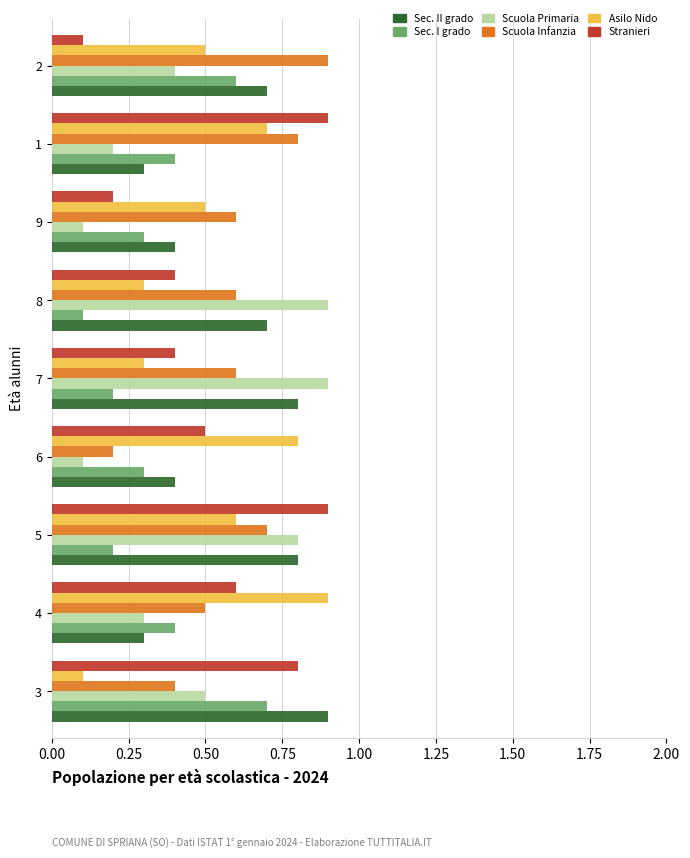

What is the total value across all series at 6?

2.3